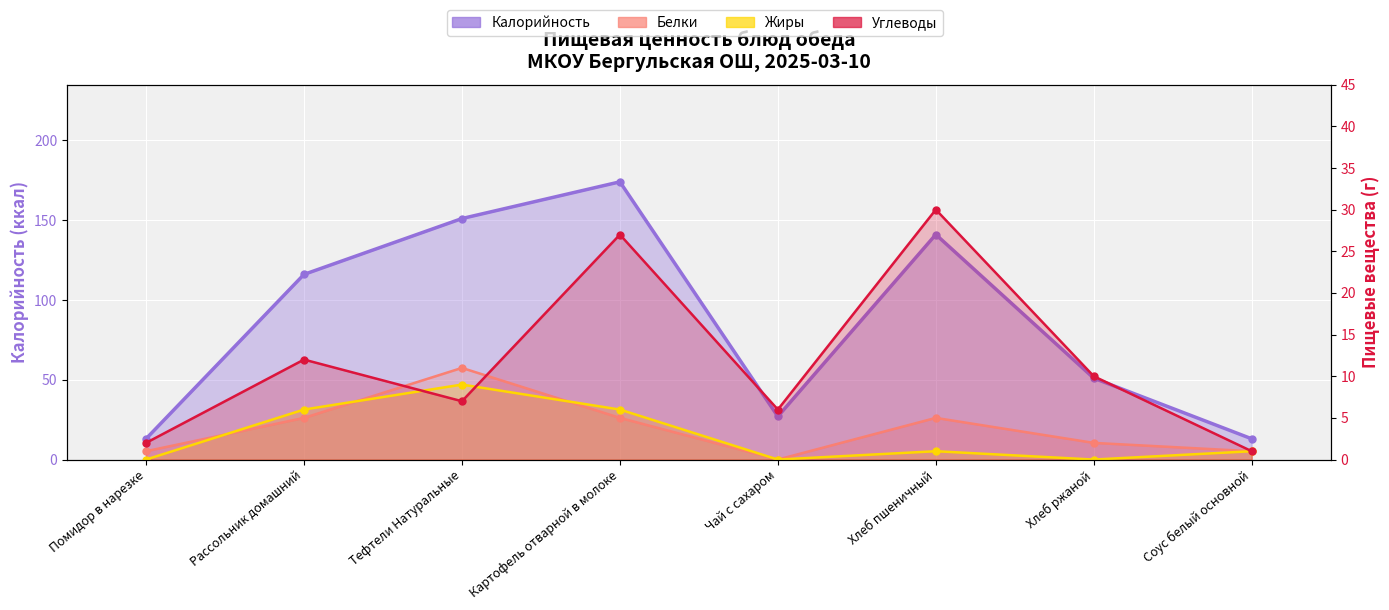

How many values in Белки are above zero?

7